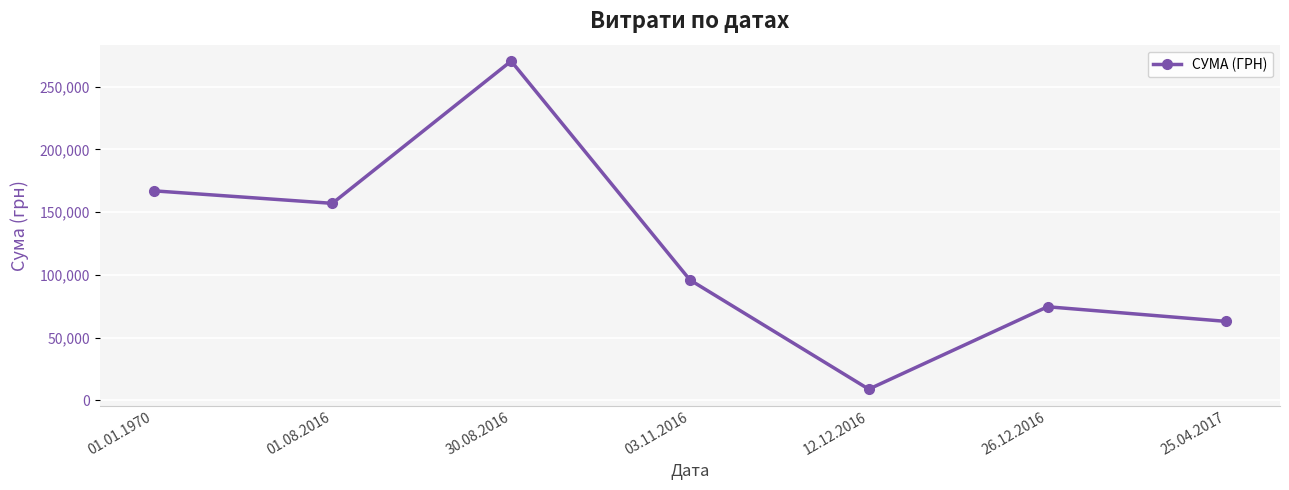

Approximately how many times larger is the value at 25.04.2017 compared to 01.01.1970?

0.4